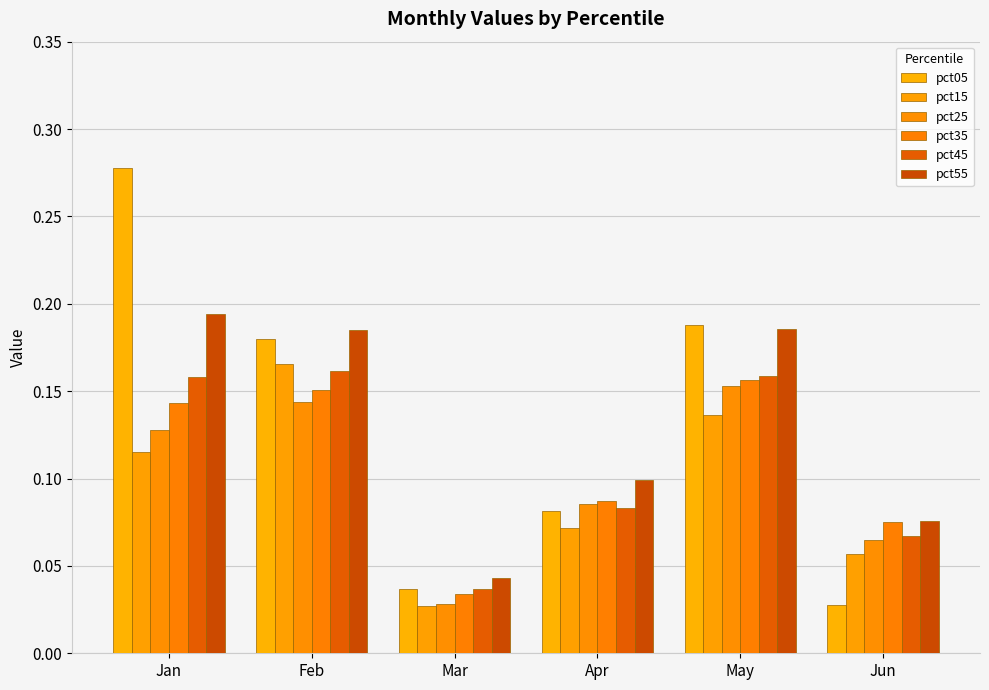

Where is pct35 nearest to the value 0?

Mar